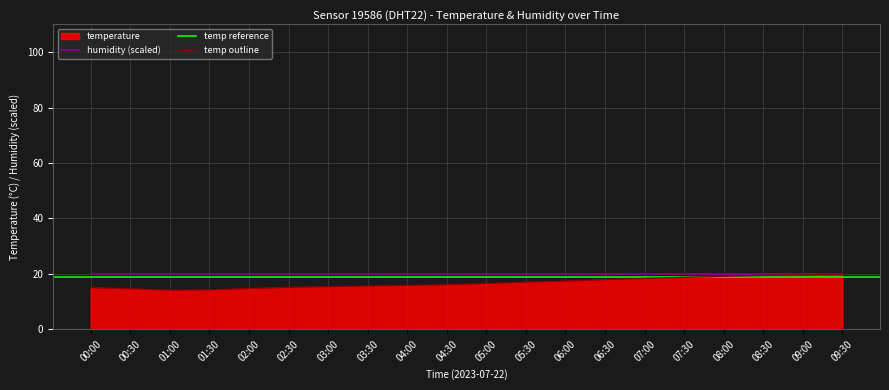

The value at 09:00 is 31.1. True or false?

False